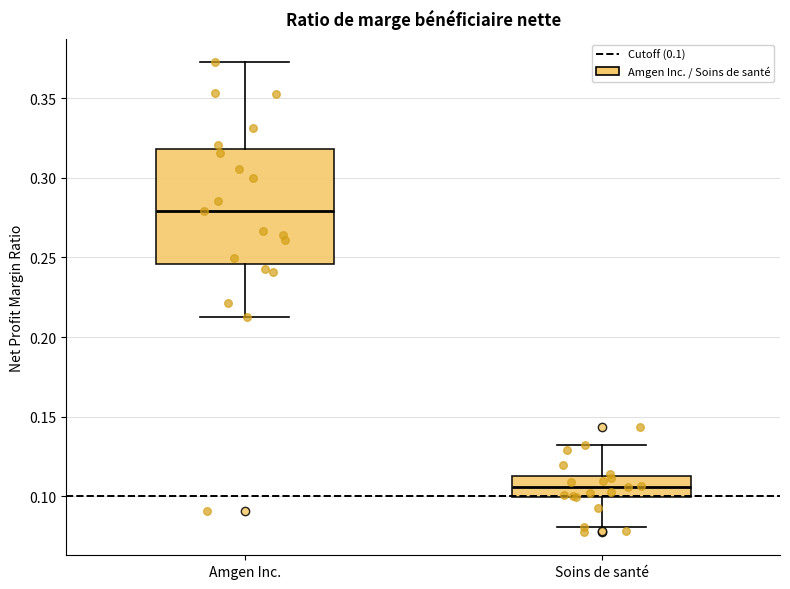

Which box has the highest median line?

Amgen Inc.